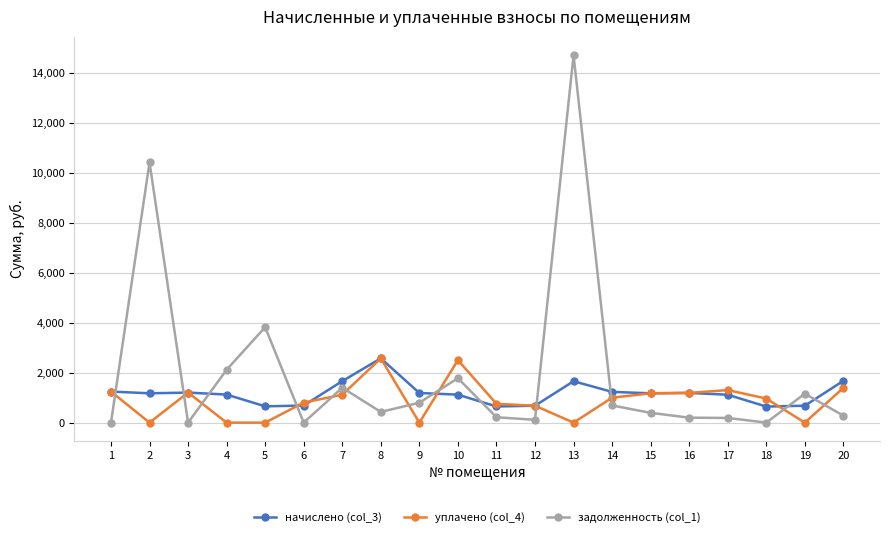

After their last crossing, which series has the higher values: уплачено (col_4) or задолженность (col_1)?

уплачено (col_4)